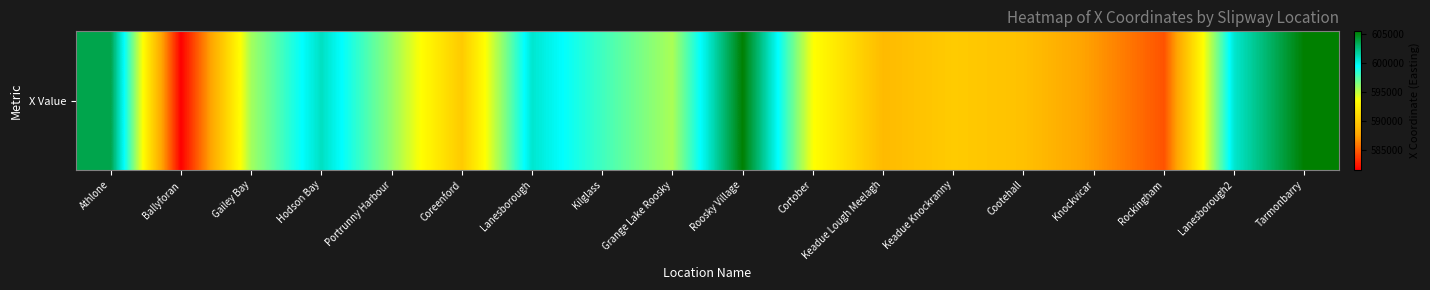

What is the minimum value shown in the chart?

581642.7